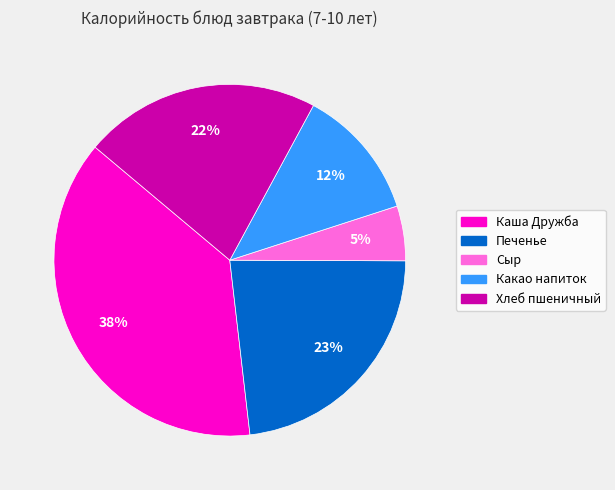

Combined, do Каша Дружба and Хлеб пшеничный account for over 50%?

Yes